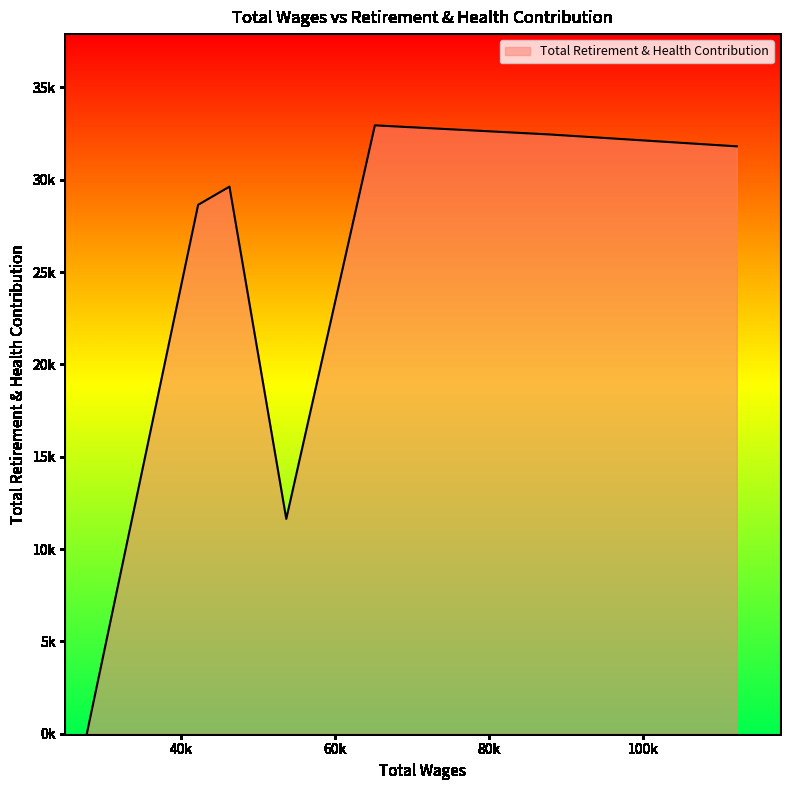

What is the maximum value shown in the chart?

32949